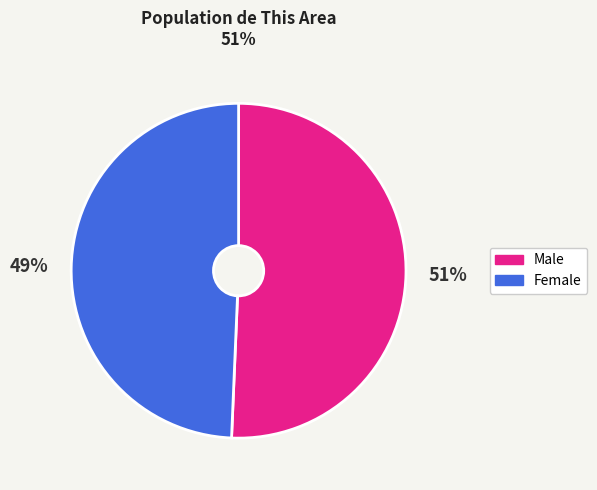

Rank the categories by value from highest to lowest.

Male, Female